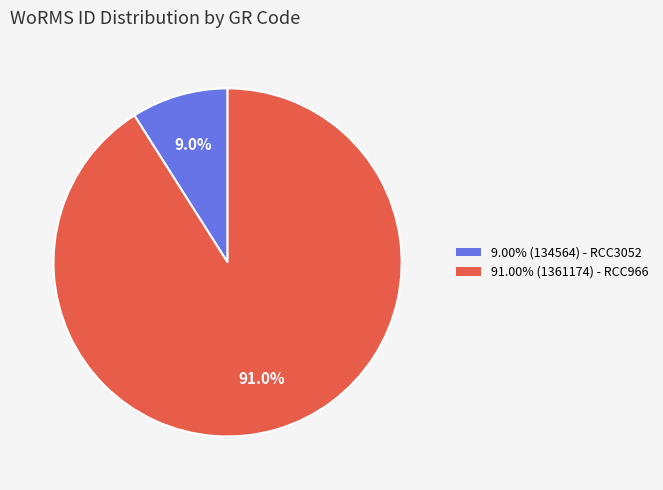

What portion of the pie excludes 91.00% (1361174) - RCC966?

9.0%